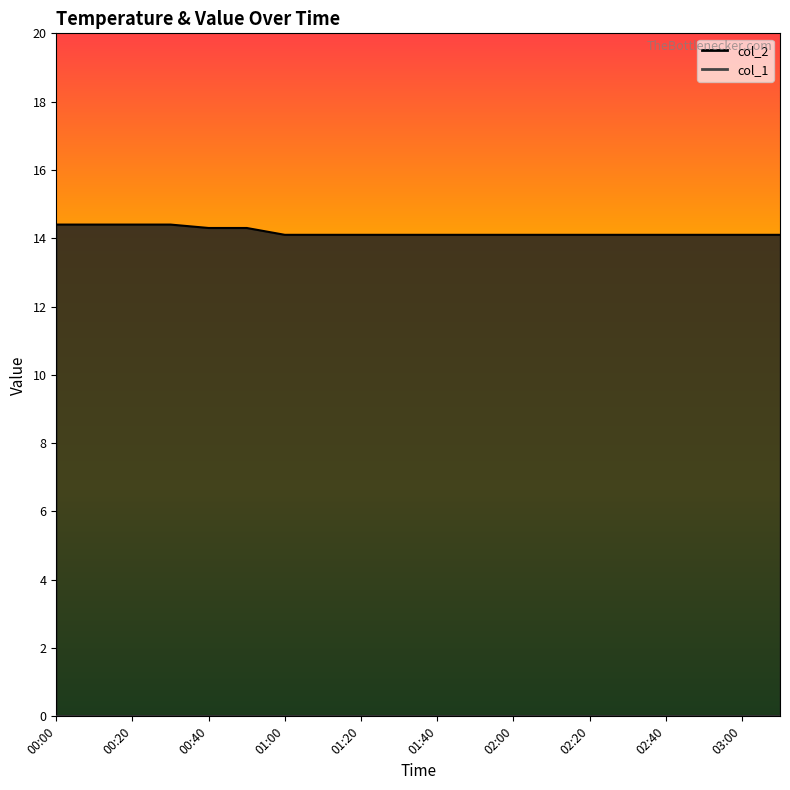

Which series changed the most between 01:00 and 12?

col_2 line